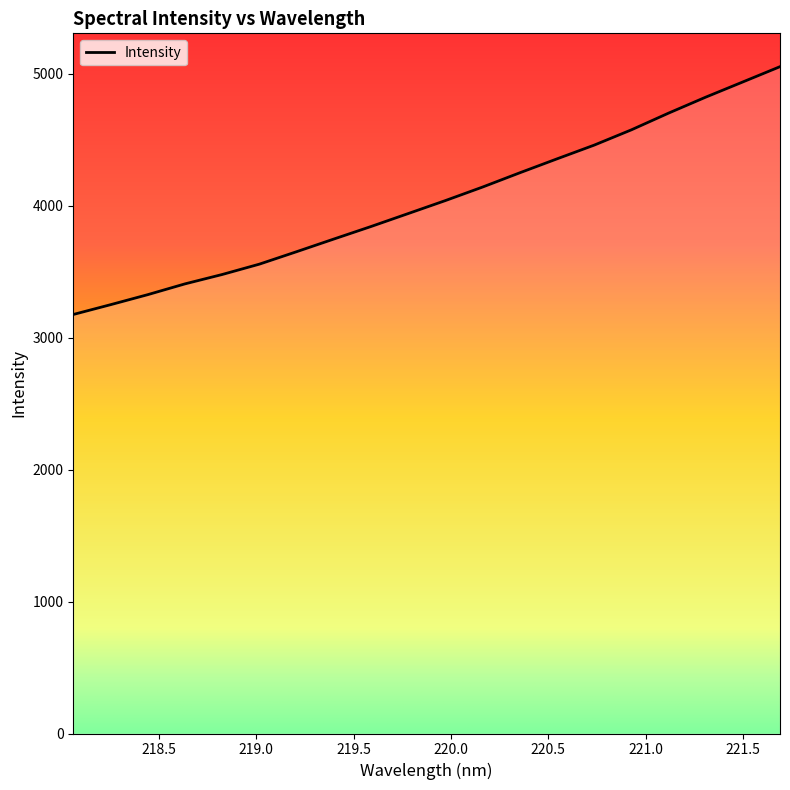

How many lines are shown in the chart?

1